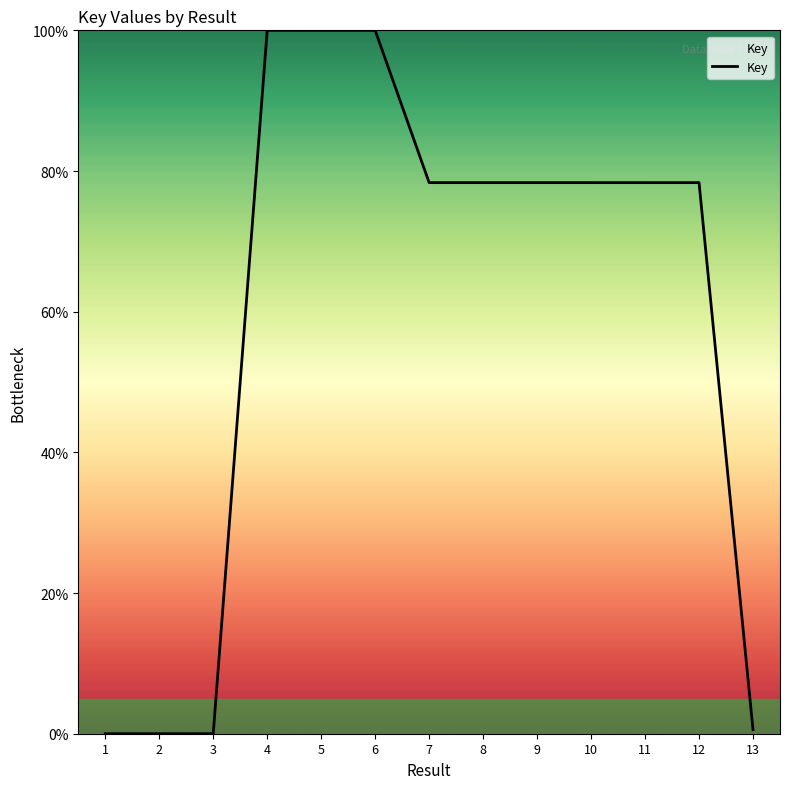

What is the greatest value displayed?

100.0